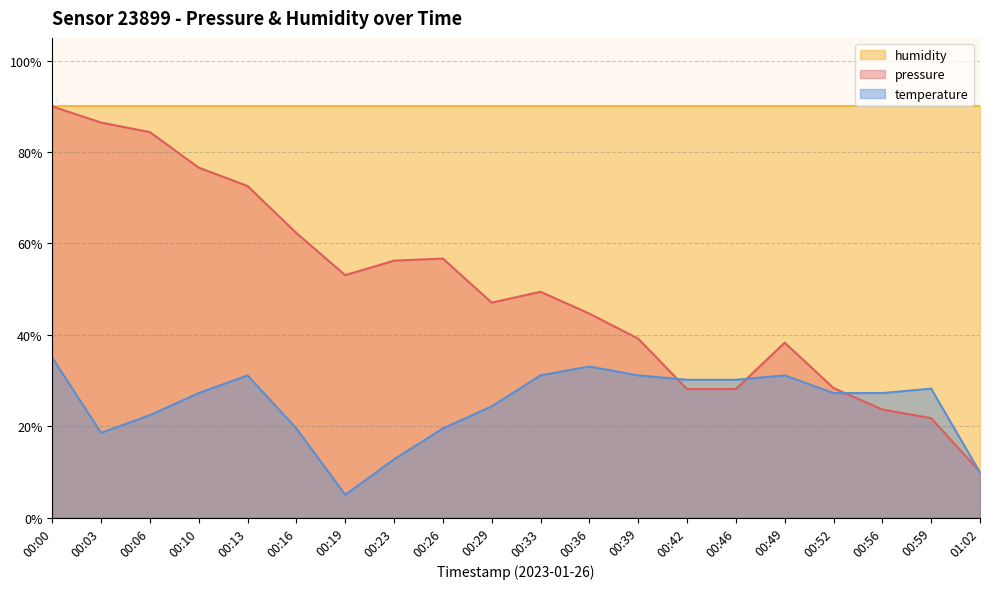

At how many categories does at least one series exceed 11?

20